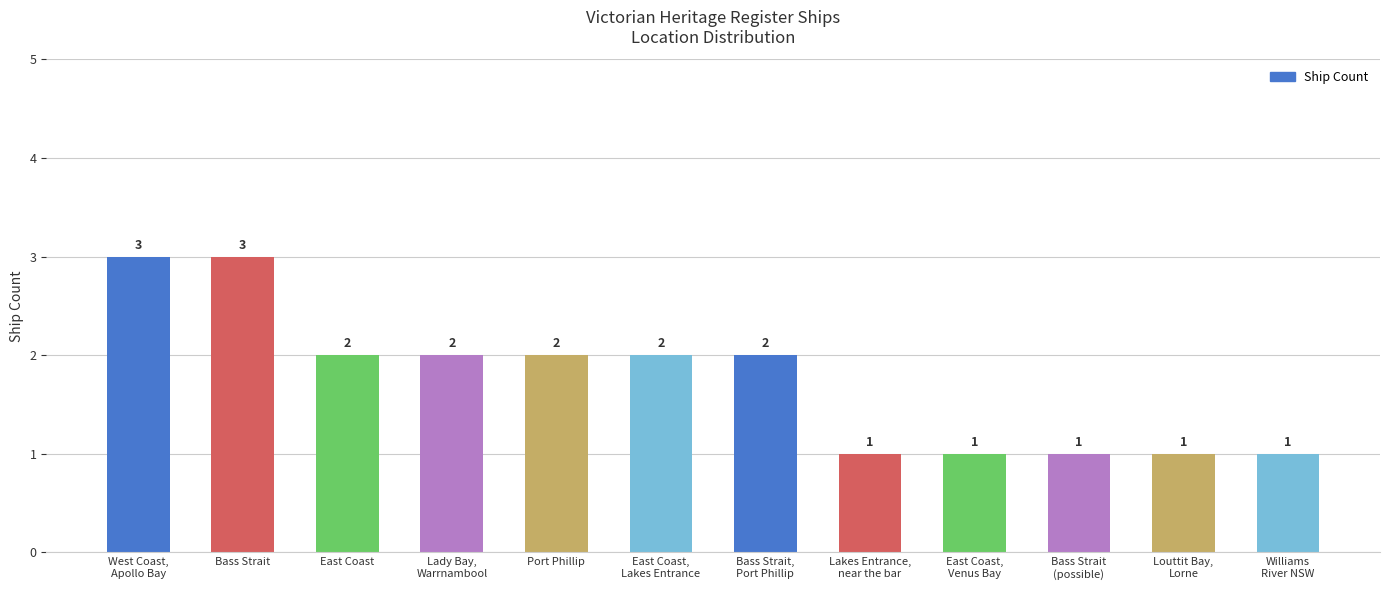

How many values are below 2?

5